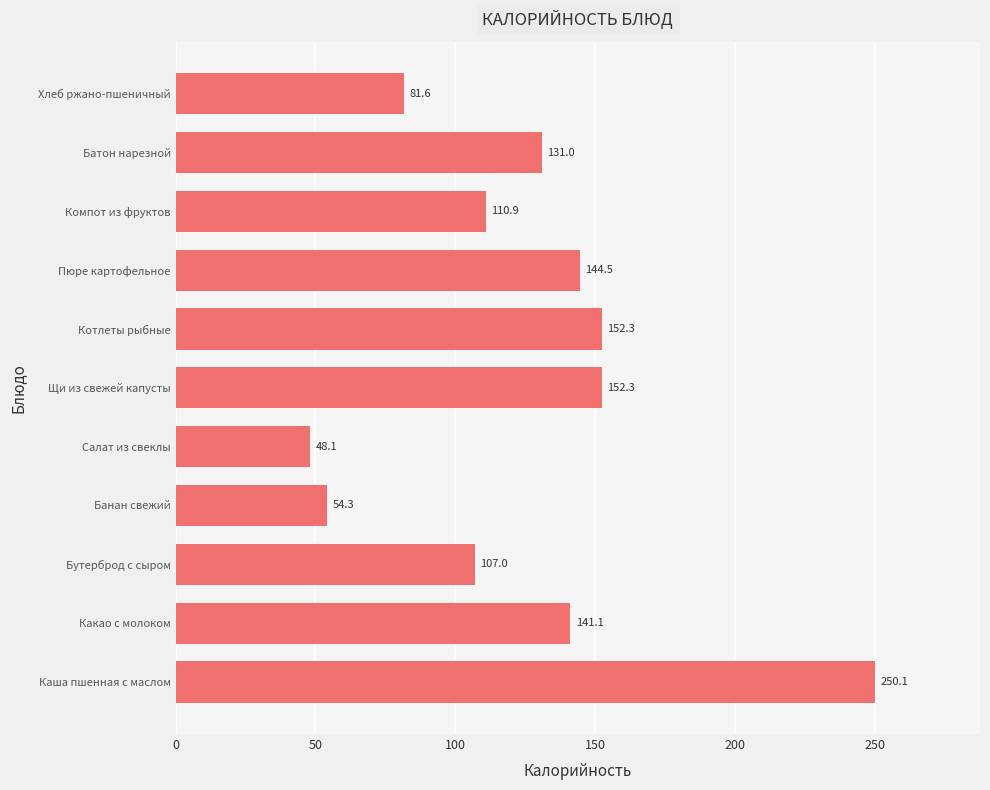

Reading bottom to top, list all the values displayed in this chart.

250.1	141.1	107.0	54.3	48.1	152.3	152.3	144.5	110.9	131.0	81.6